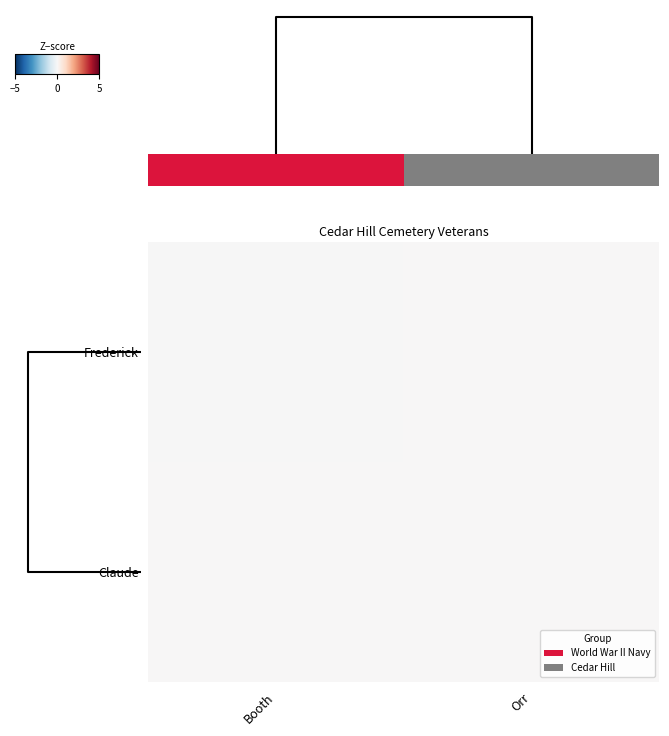

Reading left to right, transcribe all the data shown in this chart.

Frederick: Booth=-0.0	Orr=0.0
Claude: Booth=0.0	Orr=0.0